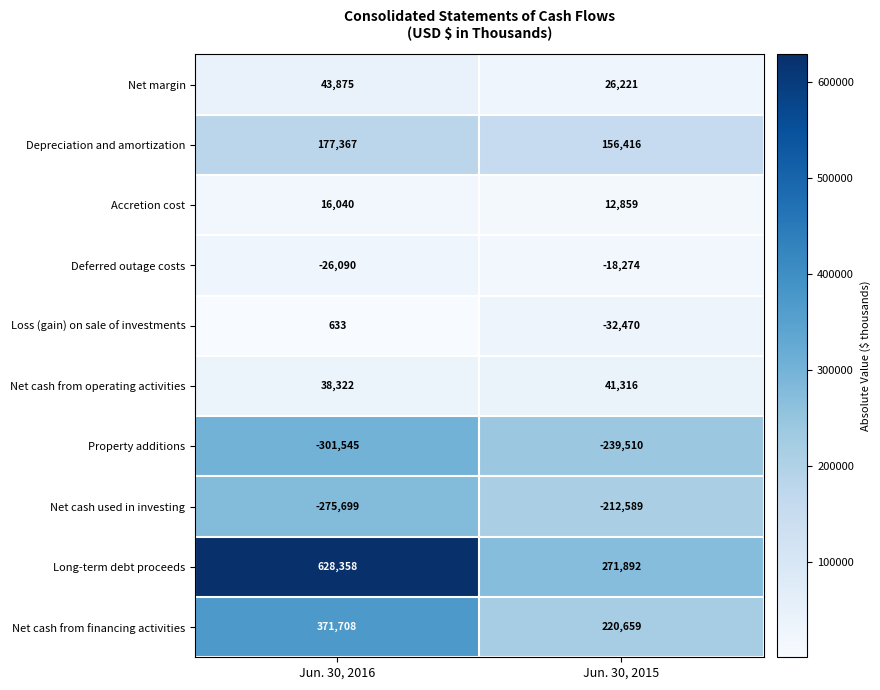

Reading left to right, transcribe all the data shown in this chart.

Net margin: 43875	26221
Depreciation and amortization: 177367	156416
Accretion cost: 16040	12859
Deferred outage costs: -26090	-18274
Loss (gain) on sale of investments: 633	-32470
Net cash from operating activities: 38322	41316
Property additions: -301545	-239510
Net cash used in investing: -275699	-212589
Long-term debt proceeds: 628358	271892
Net cash from financing activities: 371708	220659